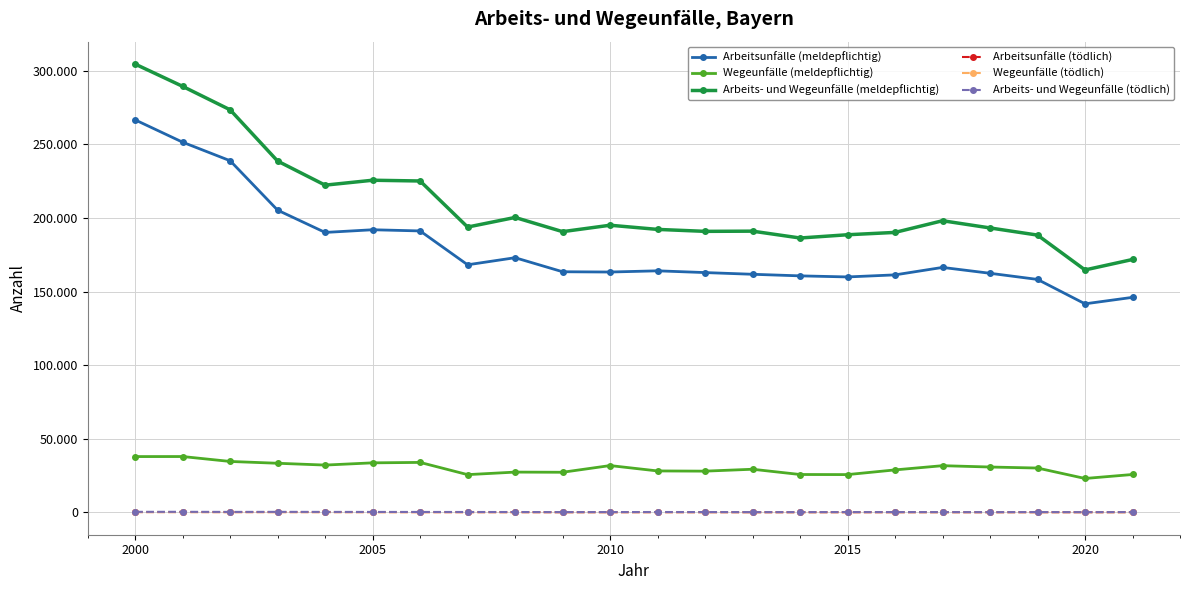

In Arbeitsunfälle (tödlich), how many points are lower than both neighbors (excluding endpoints)?

6